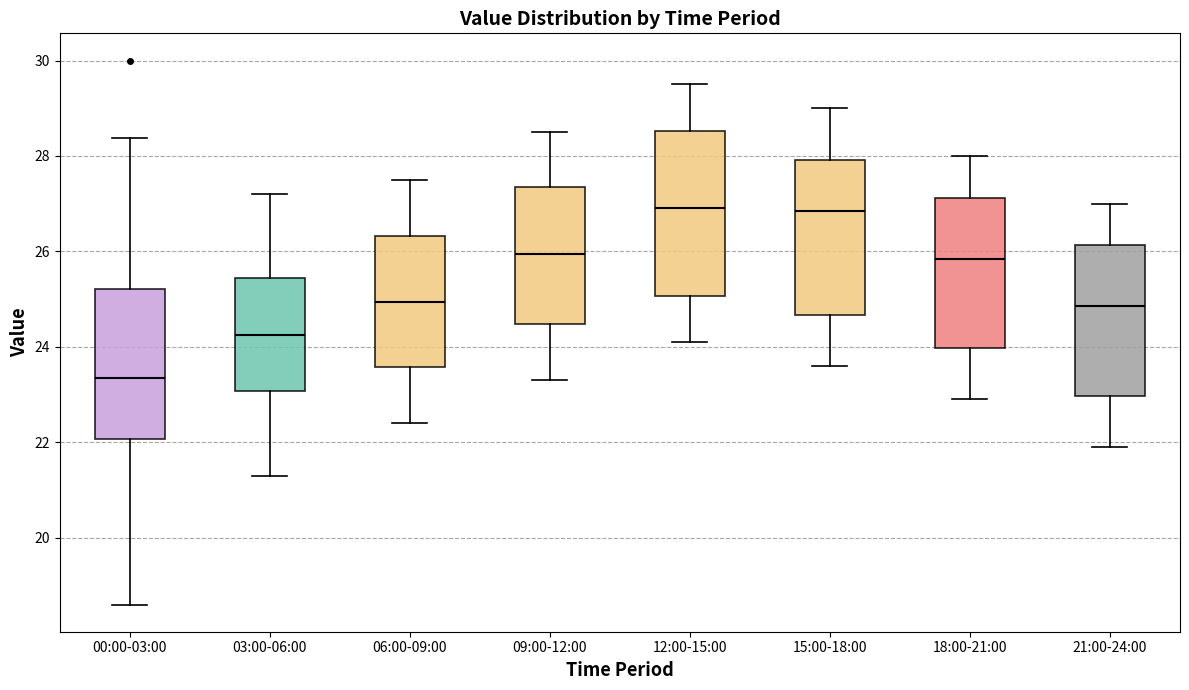

Which box has the lowest median line?

00:00-03:00